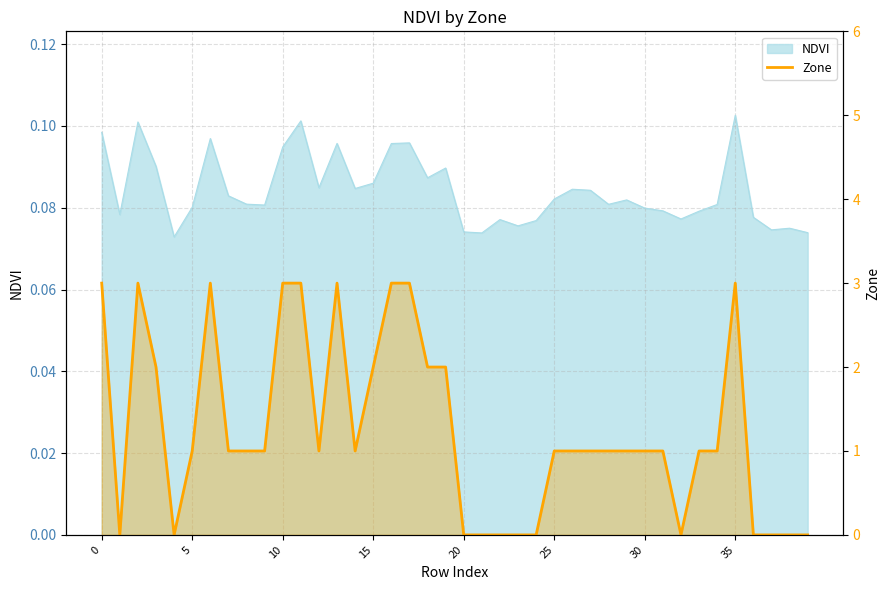

What is the difference between the values at 29 and 32?

1